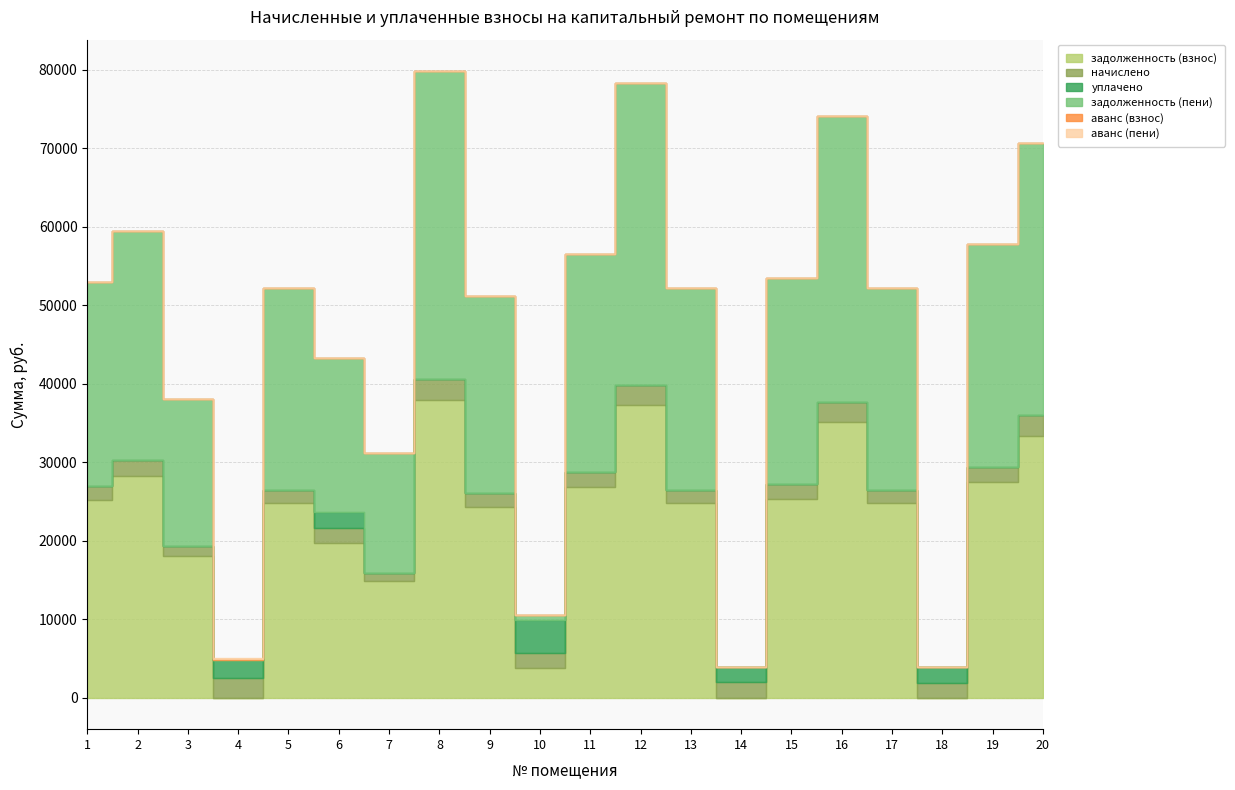

True or false: уплачено and аванс (взнос) intersect in this chart.

False